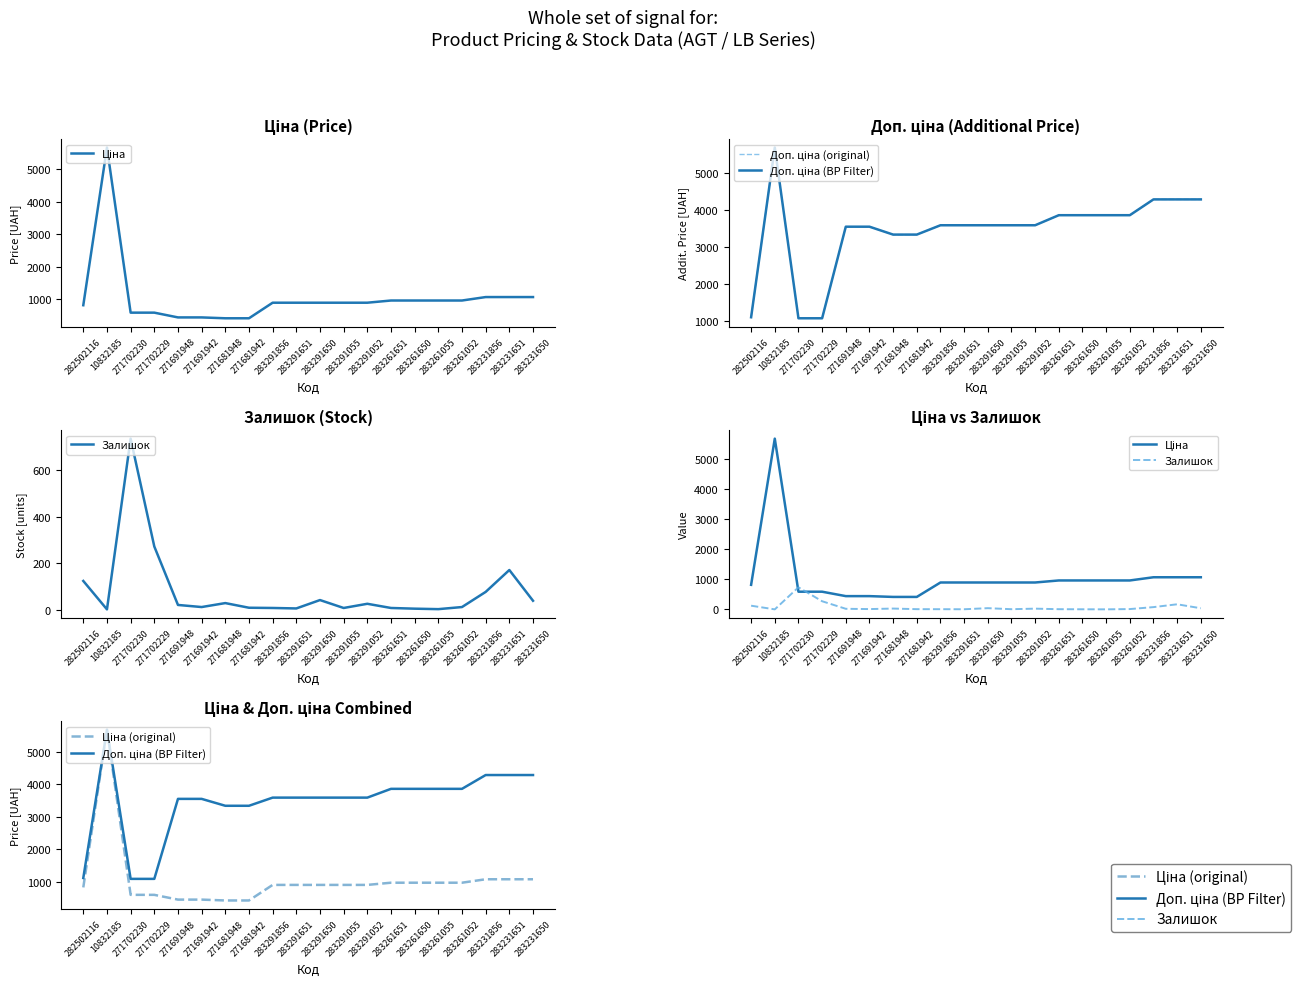

Reading left to right, what are all the values shown in this chart?

Ціна: 818.5	5673.8	589.9	589.9	443.1	443.1	416.6	416.6	895.9	895.9	895.9	895.9	895.9	963.5	963.5	963.5	963.5	1069.8	1069.8	1069.8
Доп. ціна (original): 1109.2	5673.8	1081.7	1081.7	3545.0	3545.0	3332.5	3332.5	3583.6	3583.6	3583.6	3583.6	3583.6	3854.0	3854.0	3854.0	3854.0	4279.1	4279.1	4279.1
Доп. ціна (BP Filter): 1109.2	5673.8	1081.7	1081.7	3545.0	3545.0	3332.5	3332.5	3583.6	3583.6	3583.6	3583.6	3583.6	3854.0	3854.0	3854.0	3854.0	4279.1	4279.1	4279.1
Залишок: 125.0	3.0	736.0	273.0	22.0	13.0	30.0	10.0	9.0	7.0	43.0	9.0	27.0	9.0	6.0	4.0	13.0	78.0	172.0	40.0
Ціна (original): 818.5	5673.8	589.9	589.9	443.1	443.1	416.6	416.6	895.9	895.9	895.9	895.9	895.9	963.5	963.5	963.5	963.5	1069.8	1069.8	1069.8